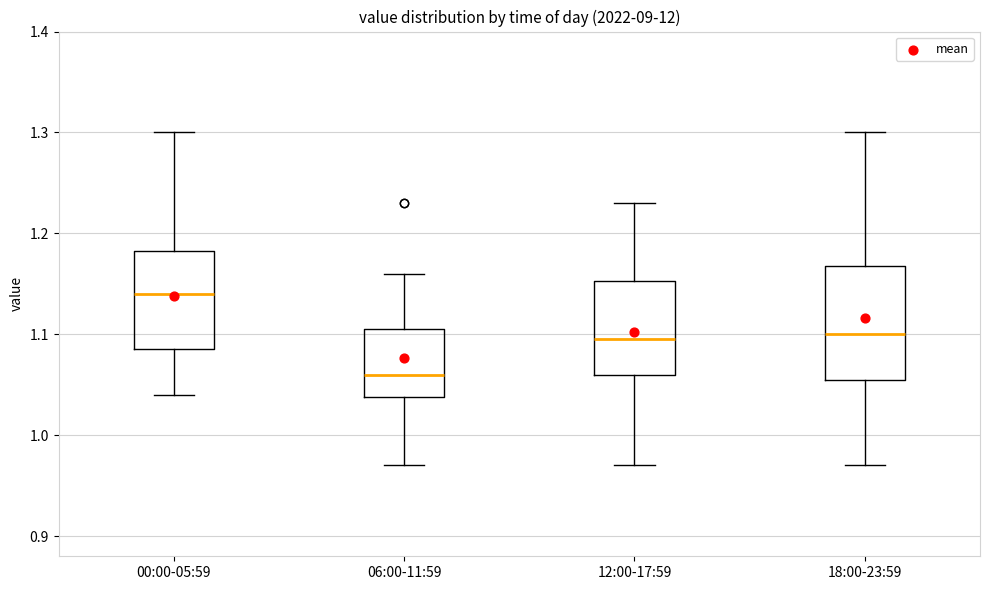

Where does the lower whisker of the box for 12:00-17:59 end on the y-axis? The values are not printed on the chart, so give them approximately, as read against the axis.

0.97